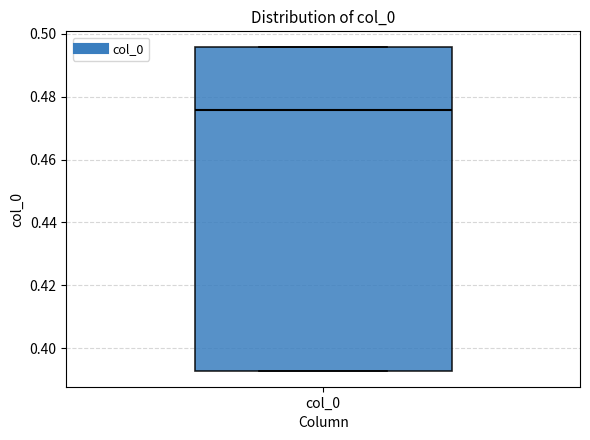

Where is the lower edge of the box for col_0 on the y-axis? The values are not printed on the chart, so give them approximately, as read against the axis.

0.392